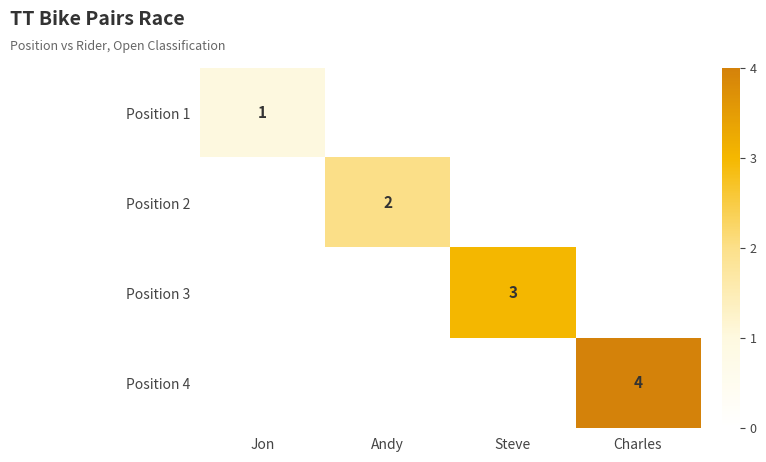

Is it true that Position 1 equals 1 at Jon?

True